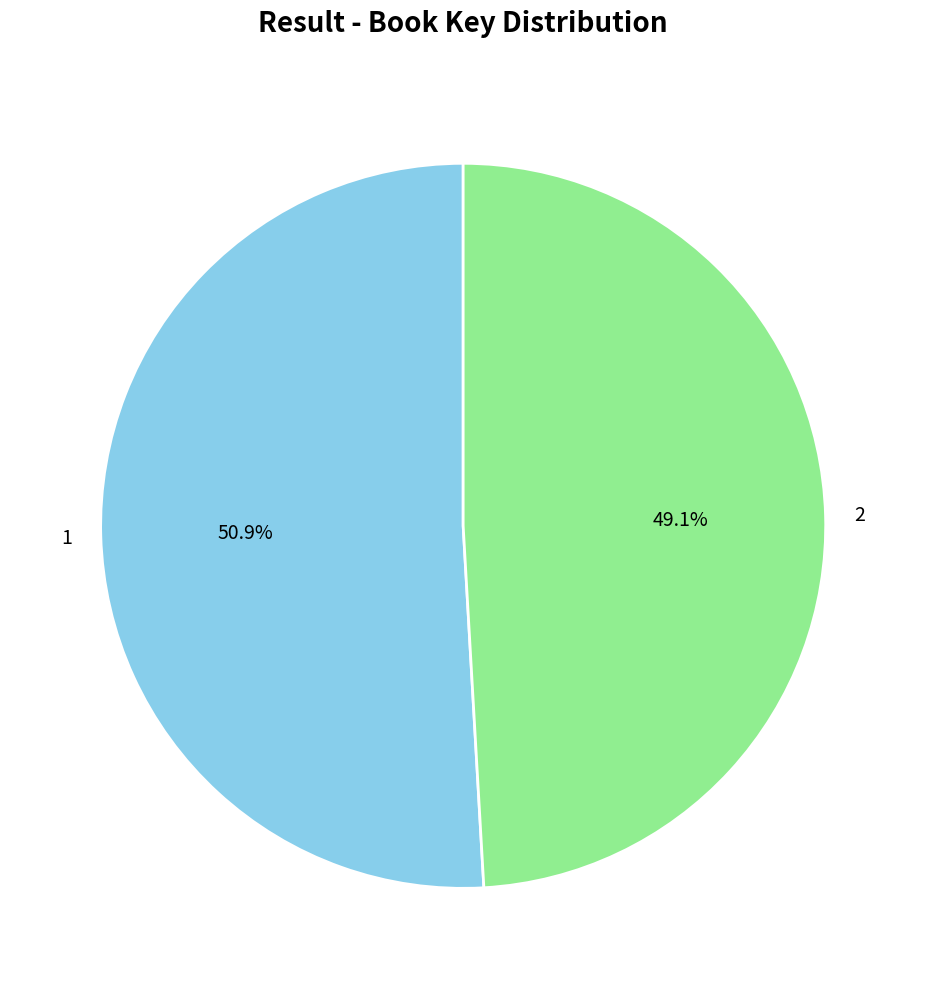

Count the number of slices in the pie.

2